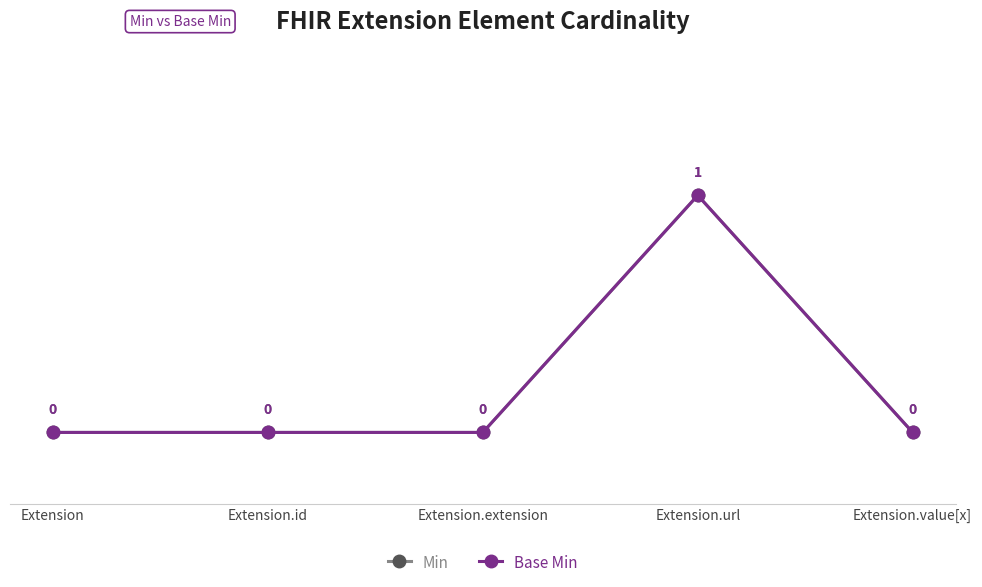

What position from the left is Extension.extension?

3